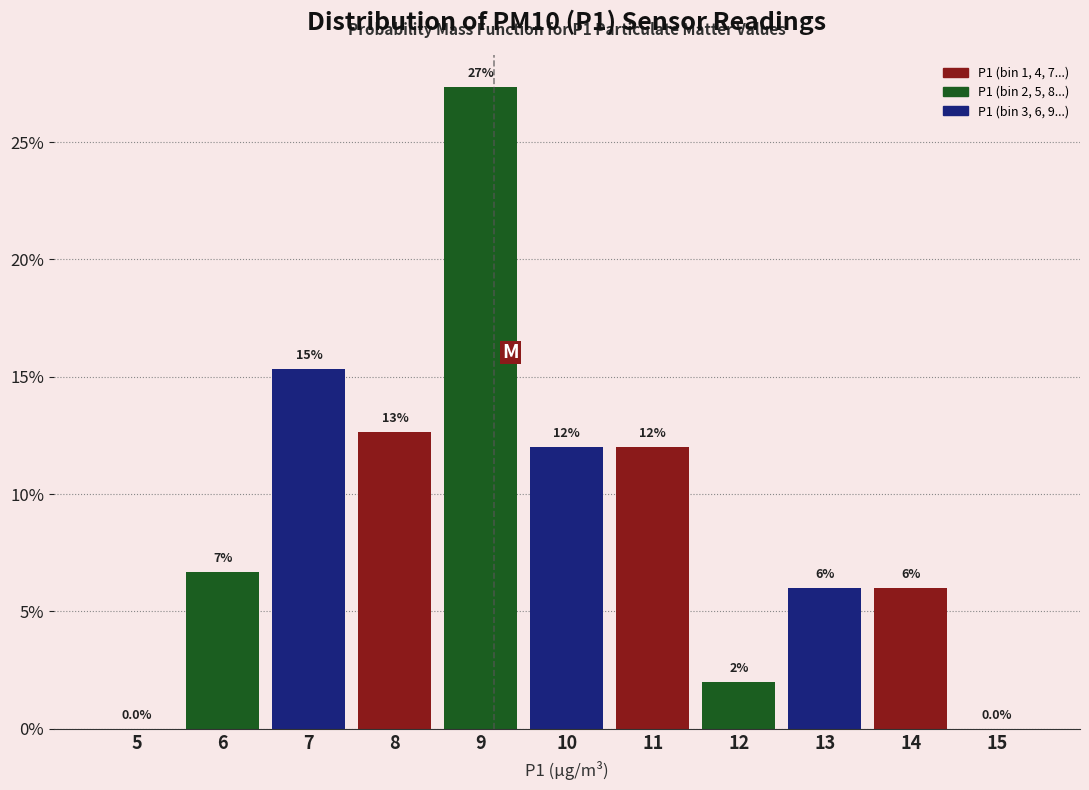

Reading left to right, transcribe all the data shown in this chart.

5=0.0	6=6.7	7=15.3	8=12.7	9=27.3	10=12.0	11=12.0	12=2.0	13=6.0	14=6.0	15=0.0